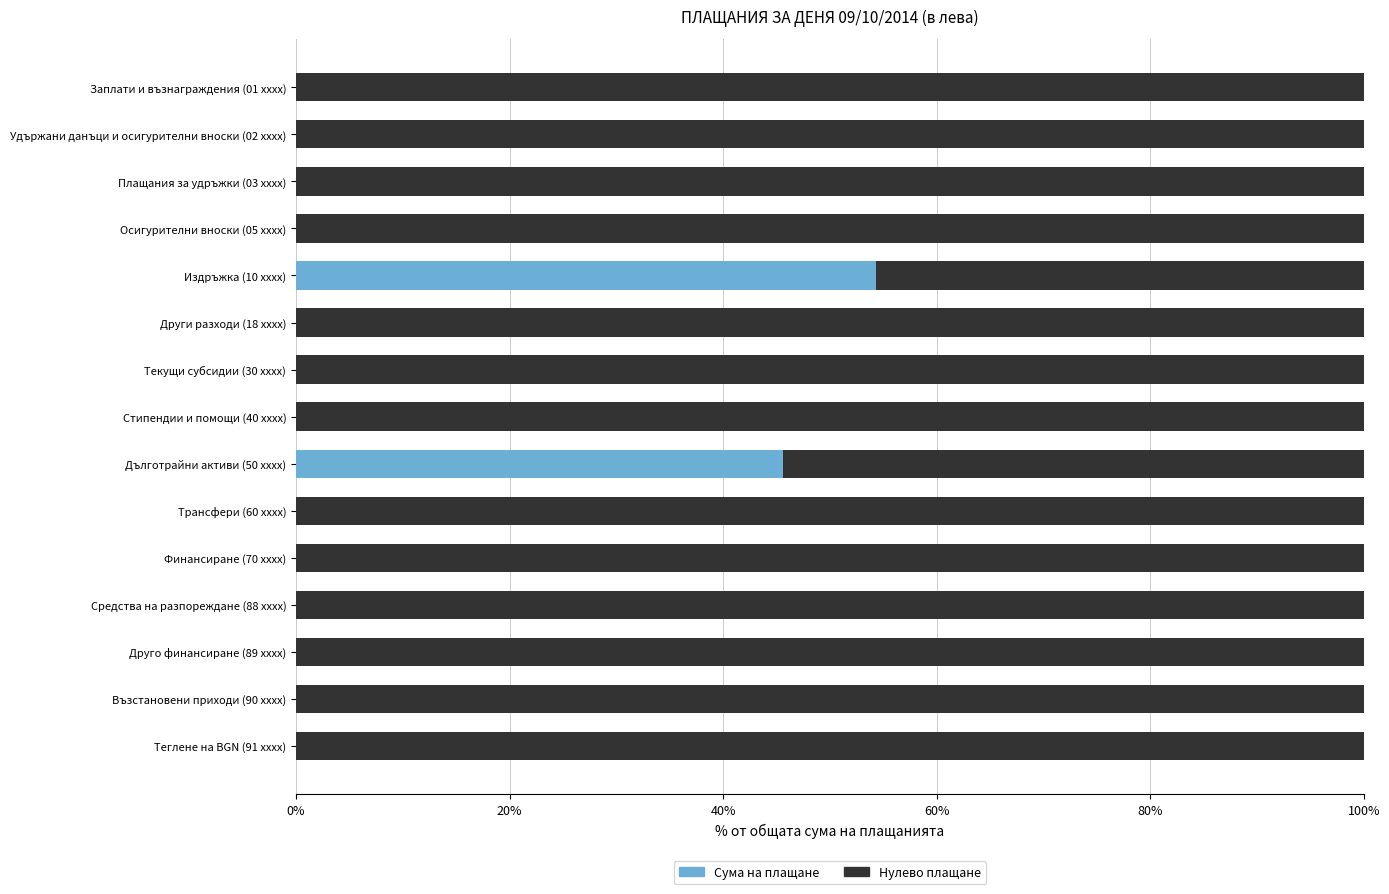

What is the total value across all series at Възстановени приходи (90 xxxx)?

100.0